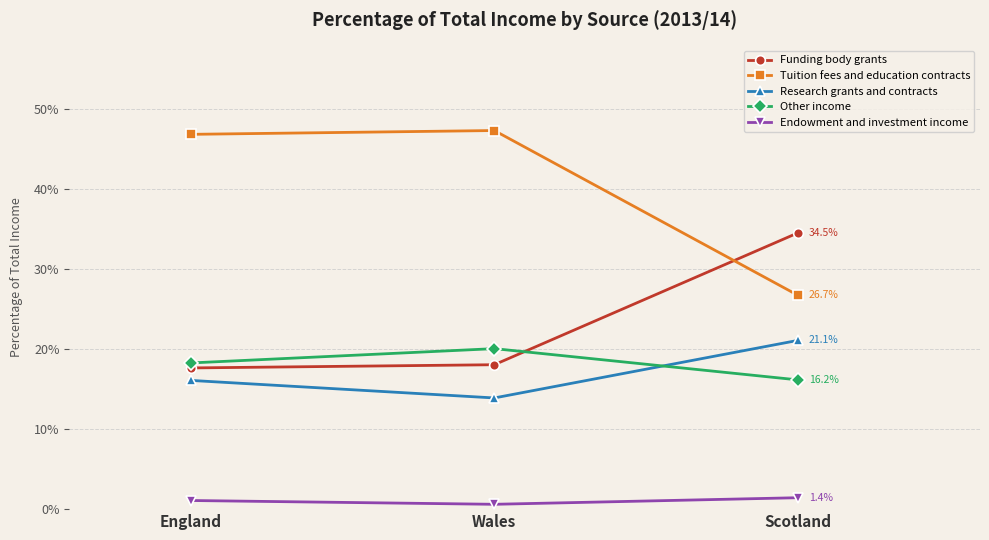

What is the difference between the highest and lowest values at Scotland?

0.3